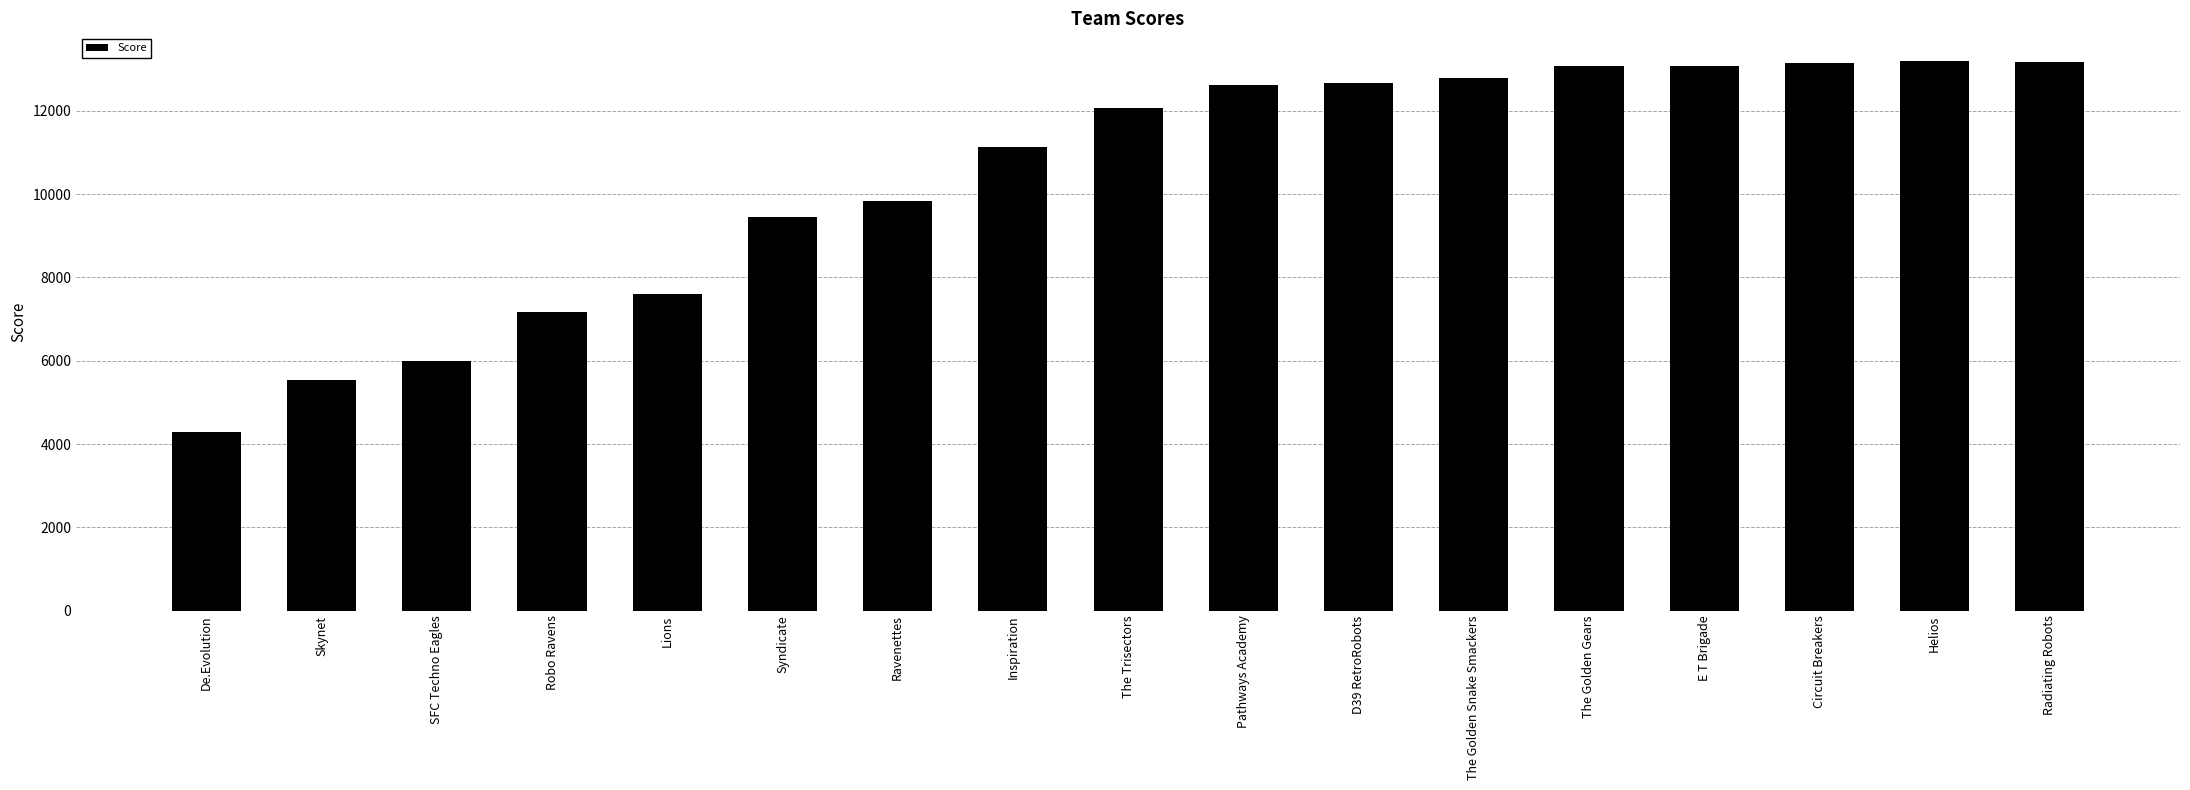

Is it true that the value at Pathways Academy is 4926?

False